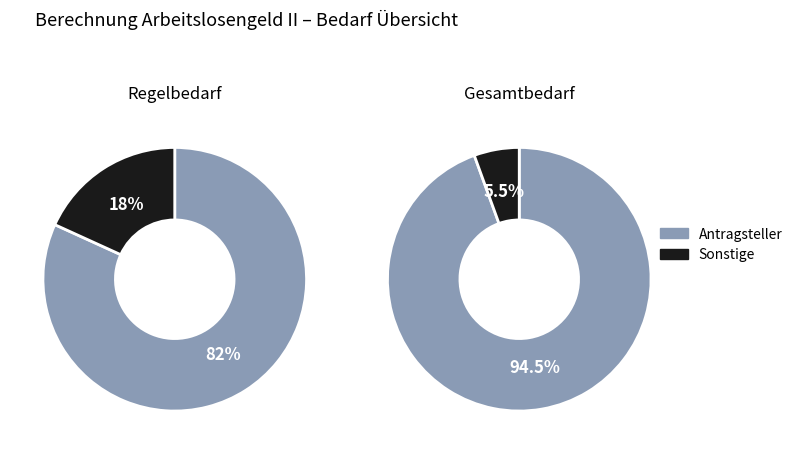

The 1 slice represents 1% of the pie. True or false?

False